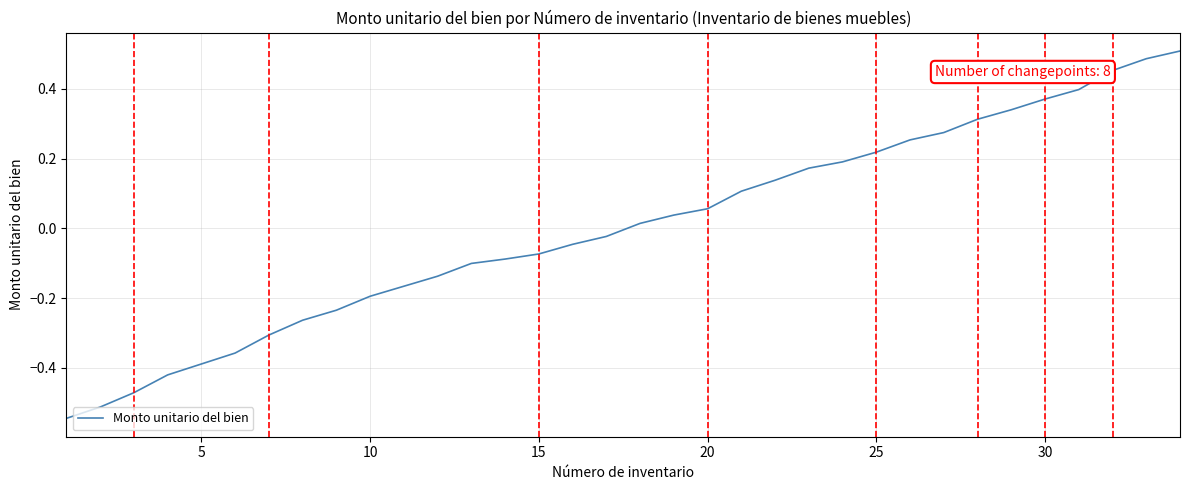

What is the difference between the maximum and minimum values?

1.1